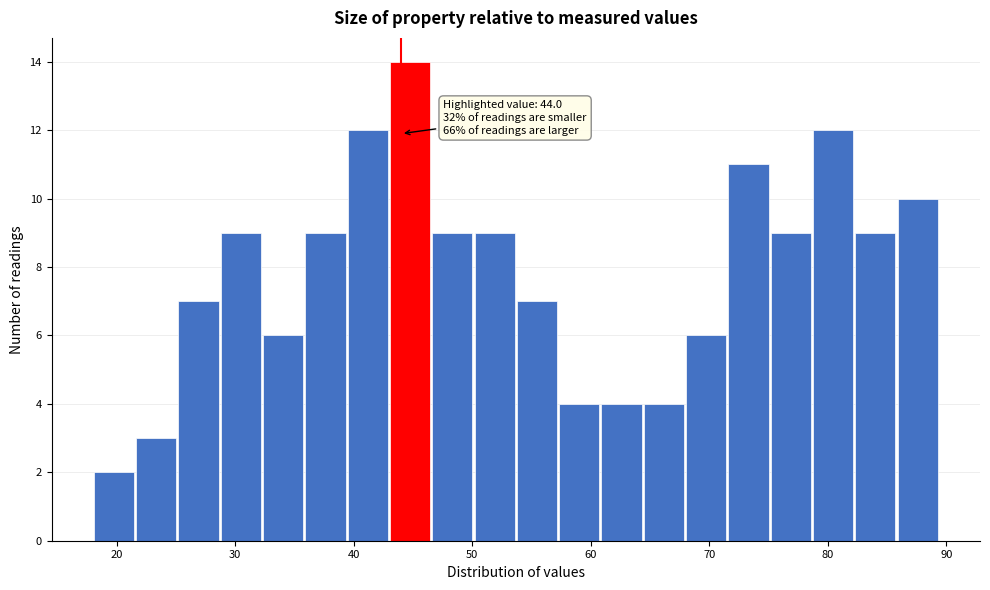

Around what value on the x-axis is the tallest bar? Give the approximate position of its centre, as read against the axis.

45